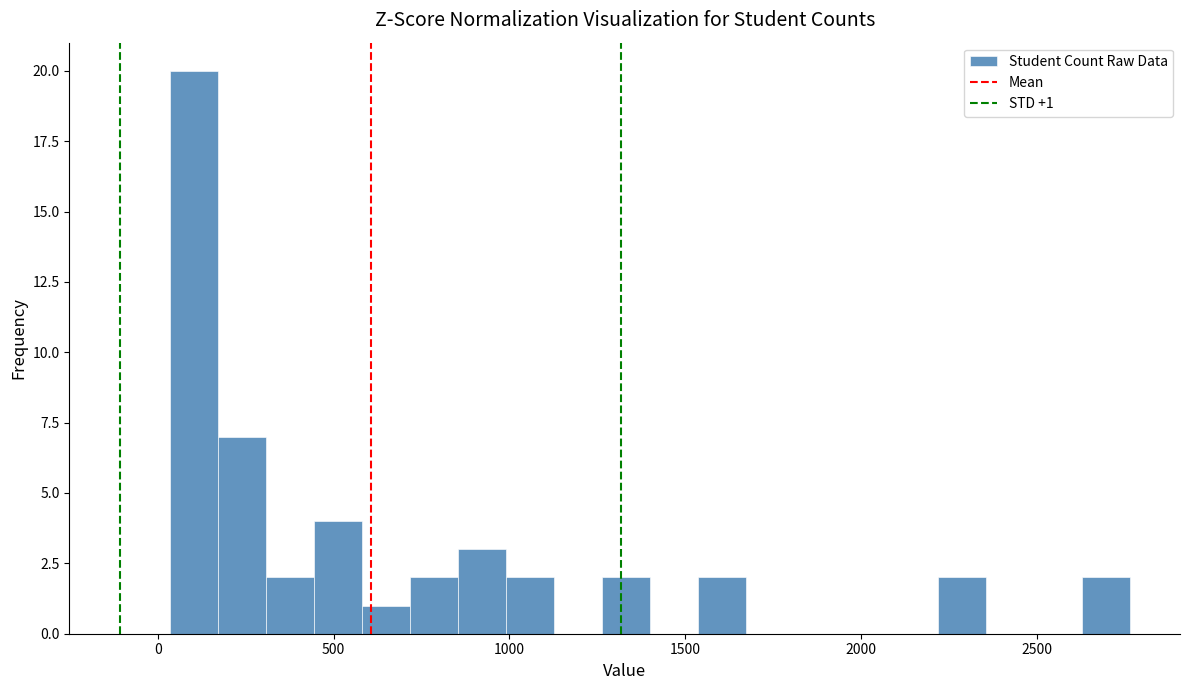

Around what value on the x-axis is the tallest bar? Give the approximate position of its centre, as read against the axis.

100